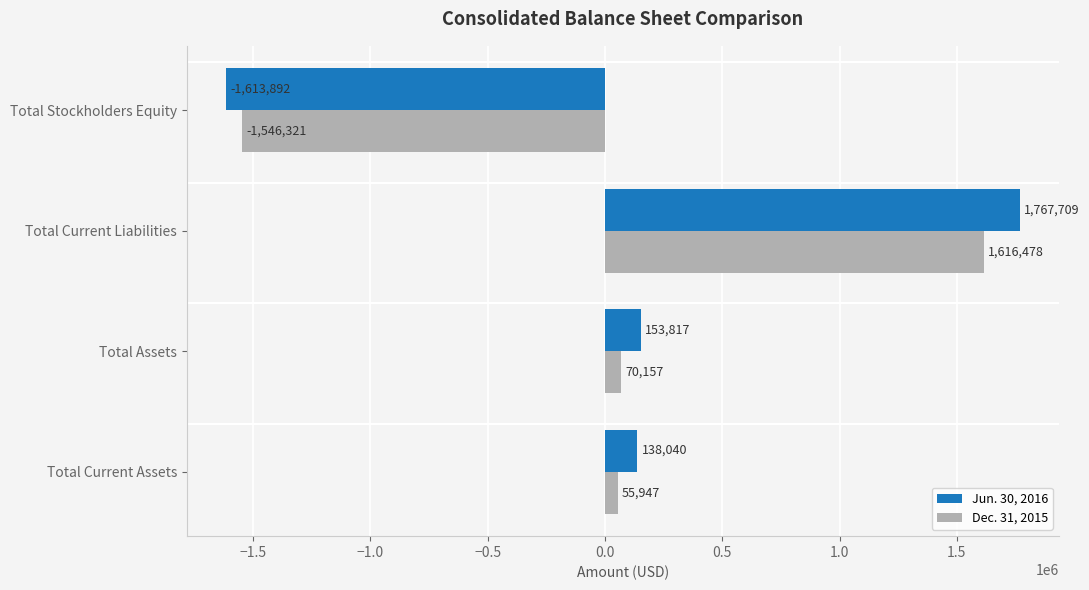

True or false: Dec. 31, 2015 has a value of 70157 at Total Assets.

True